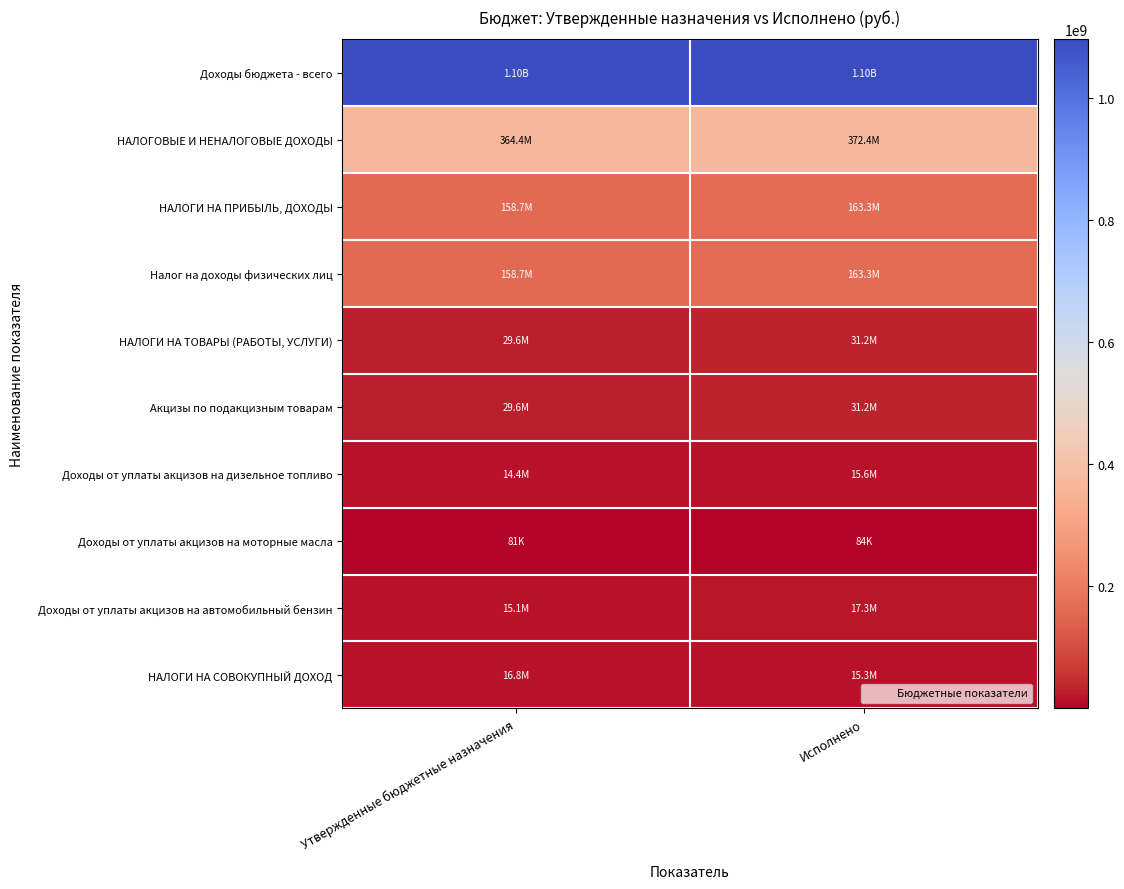

Reading left to right, transcribe all the data shown in this chart.

Доходы бюджета - всего: Утвержденные бюджетные назначения=1096757687.4	Исполнено=1096875243.1
НАЛОГОВЫЕ И НЕНАЛОГОВЫЕ ДОХОДЫ: Утвержденные бюджетные назначения=364369780.4	Исполнено=372443390.4
НАЛОГИ НА ПРИБЫЛЬ, ДОХОДЫ: Утвержденные бюджетные назначения=158746000.0	Исполнено=163334638.8
Налог на доходы физических лиц: Утвержденные бюджетные назначения=158746000.0	Исполнено=163334638.8
НАЛОГИ НА ТОВАРЫ (РАБОТЫ, УСЛУГИ): Утвержденные бюджетные назначения=29620000.0	Исполнено=31168972.0
Акцизы по подакцизным товарам: Утвержденные бюджетные назначения=29620000.0	Исполнено=31168972.0
Доходы от уплаты акцизов на дизельное топливо: Утвержденные бюджетные назначения=14393000.0	Исполнено=15625225.1
Доходы от уплаты акцизов на моторные масла: Утвержденные бюджетные назначения=81000.0	Исполнено=84400.4
Доходы от уплаты акцизов на автомобильный бензин: Утвержденные бюджетные назначения=15146000.0	Исполнено=17252013.1
НАЛОГИ НА СОВОКУПНЫЙ ДОХОД: Утвержденные бюджетные назначения=16756000.0	Исполнено=15313854.4